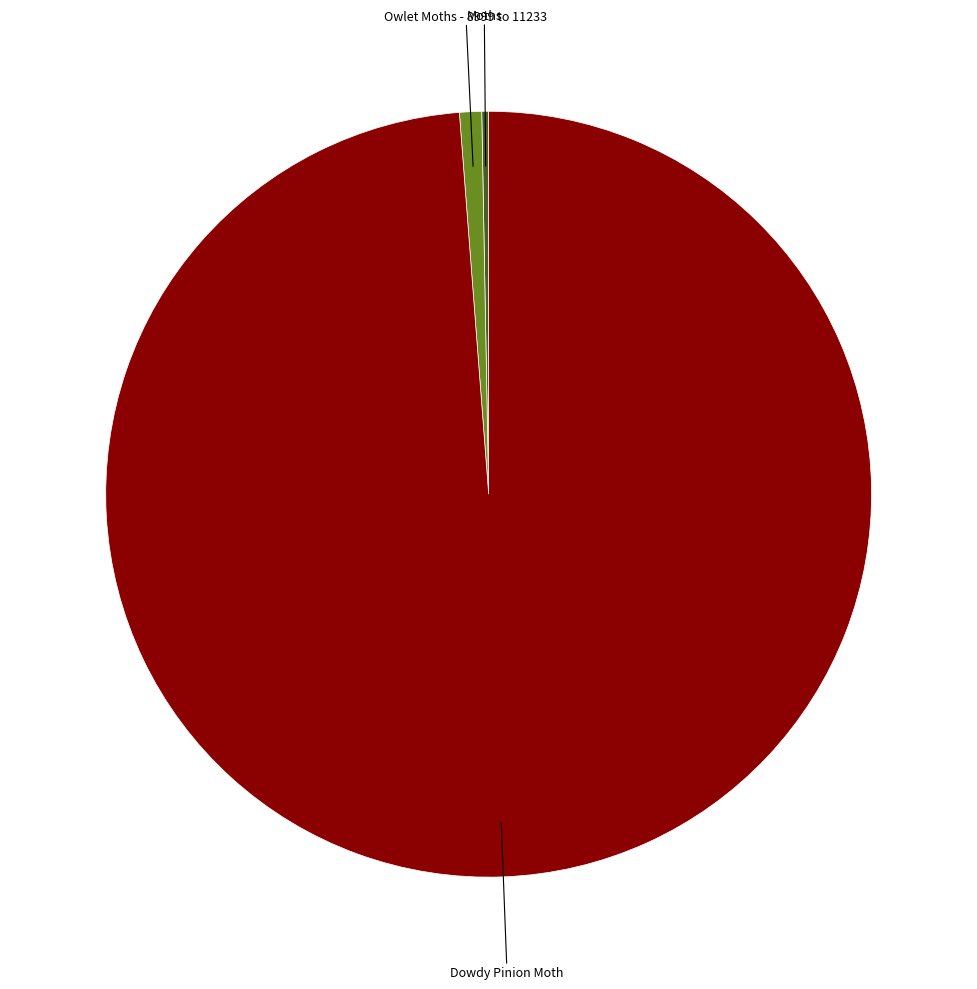

Is there any slice that represents more than half of the pie?

Yes